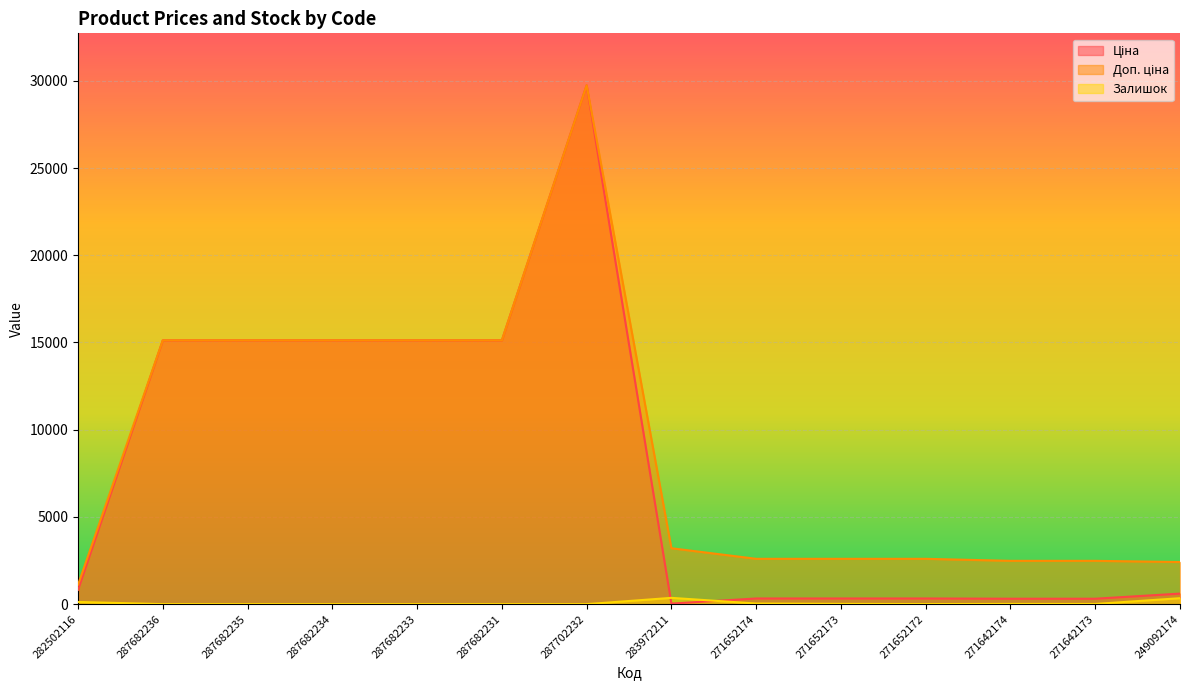

What is the spread (max minus min) of values at 283972211?

3172.9